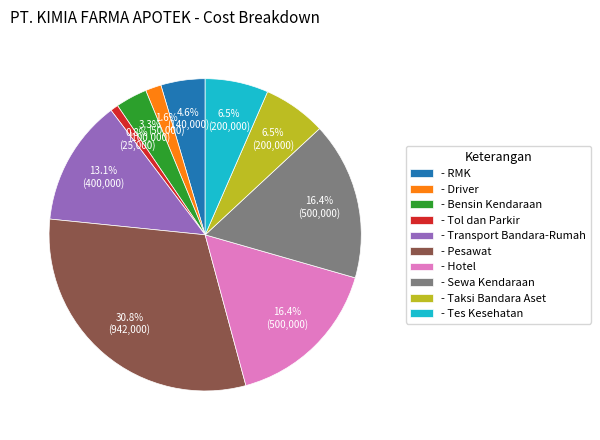

What is the smallest slice in the pie chart?

- Tol dan Parkir